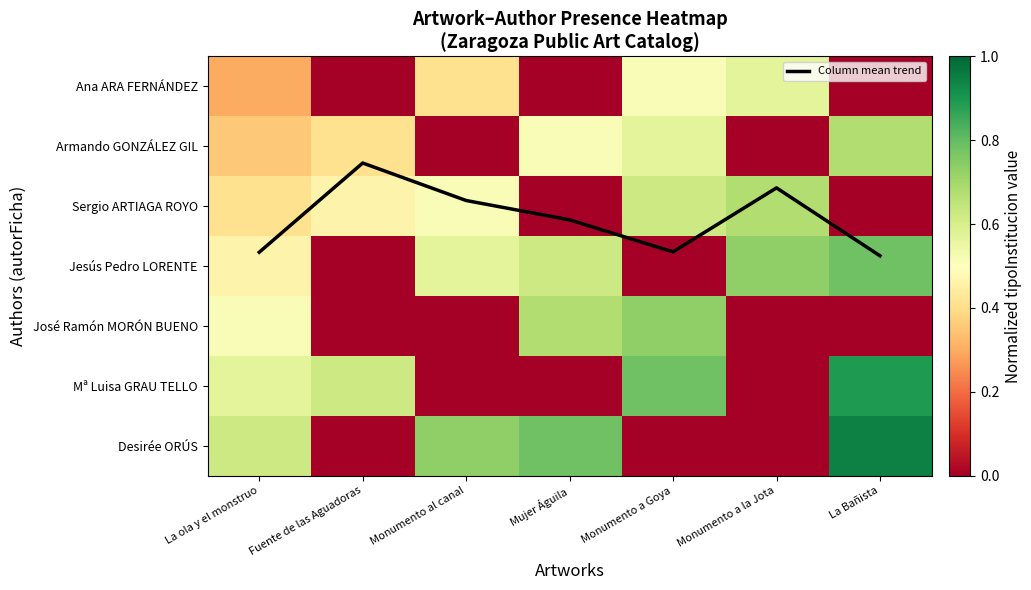

At how many categories does at least one series exceed 0?

7